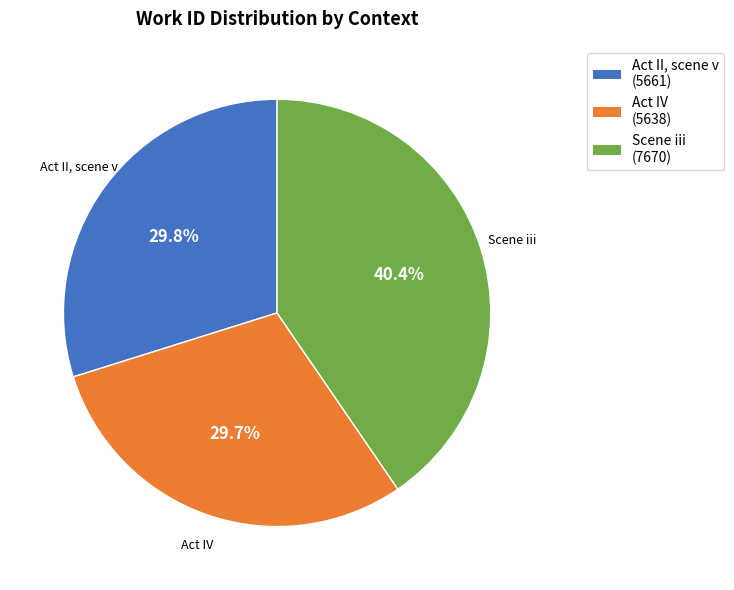

How many segments does this pie chart have?

3